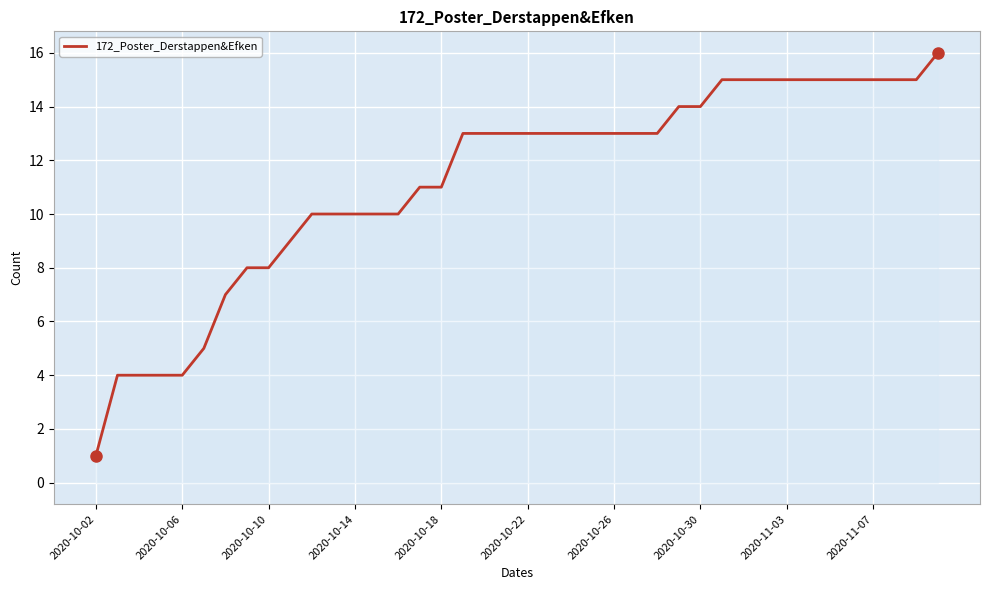

Does the chart have visible grid lines?

Yes